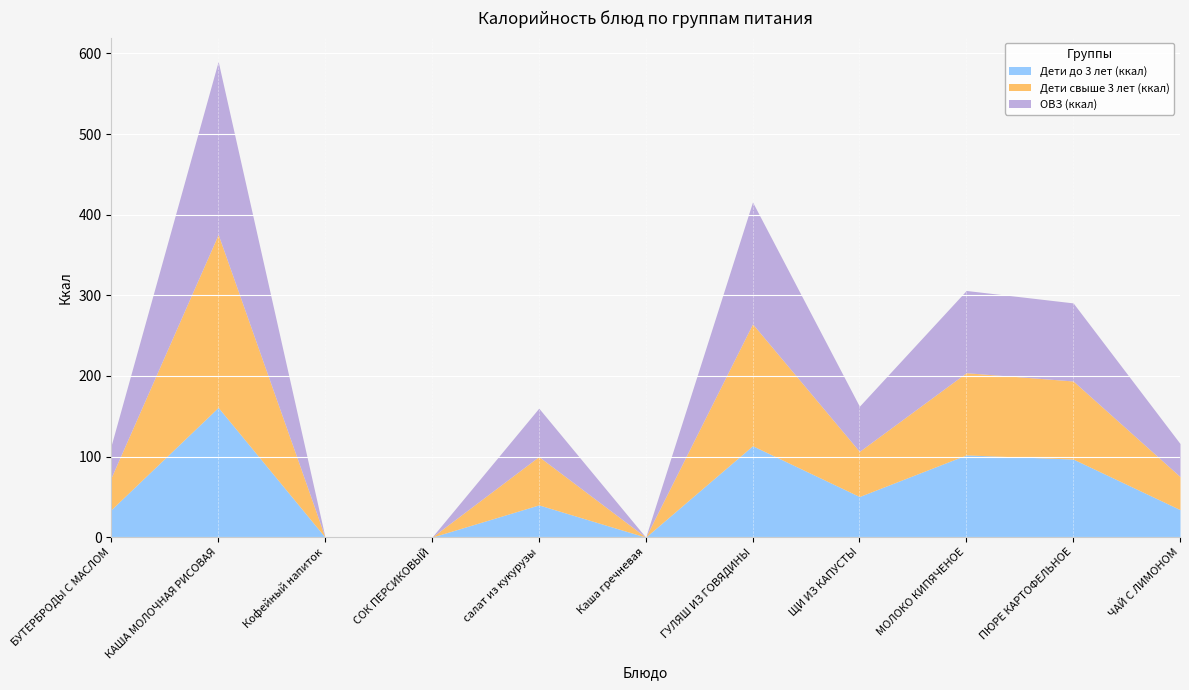

List the series in order of their peak value, lowest first.

Дети до 3 лет (ккал), Дети свыше 3 лет (ккал), ОВЗ (ккал)